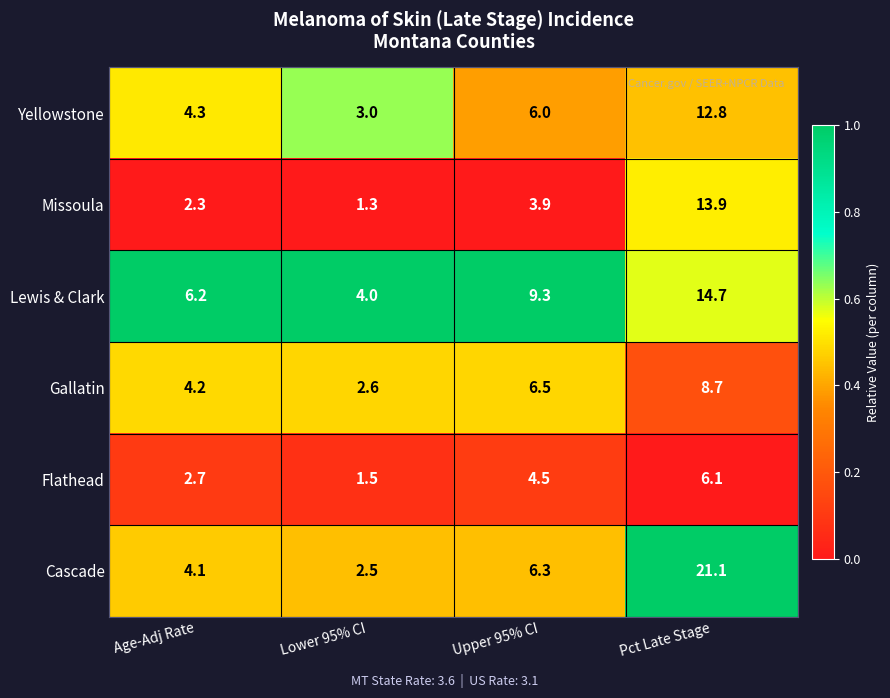

At Lower 95% CI, list the series in order from smallest to largest.

Missoula, Flathead, Cascade, Gallatin, Yellowstone, Lewis & Clark